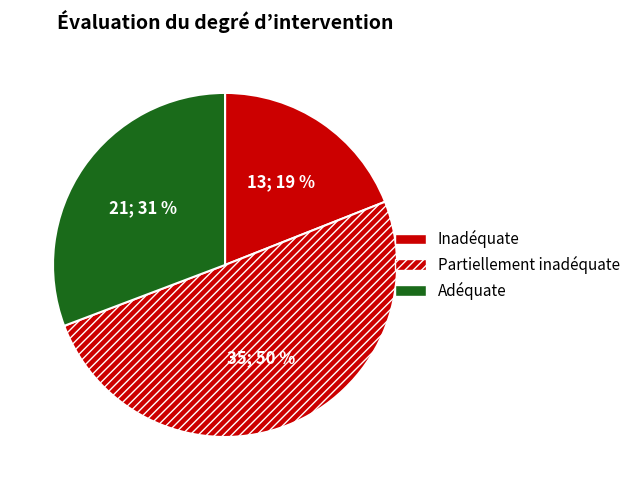

How many segments does this pie chart have?

3